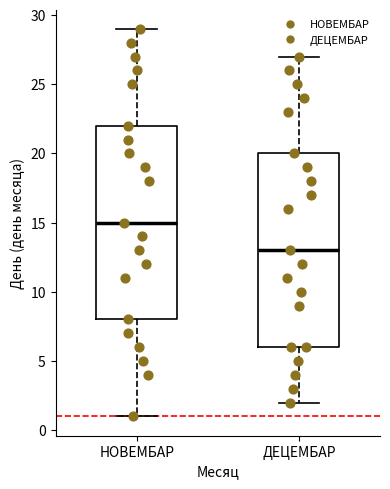

Reading left to right, read every box against the y-axis: the position of its median line, the range the box covers, and the ends of its whiskers. The values are not printed on the chart, so give them approximately, as read against the axis.

НОВЕМБАР: median 15, box 8 to 22, whiskers 1 to 29
ДЕЦЕМБАР: median 13, box 6 to 20, whiskers 2 to 27